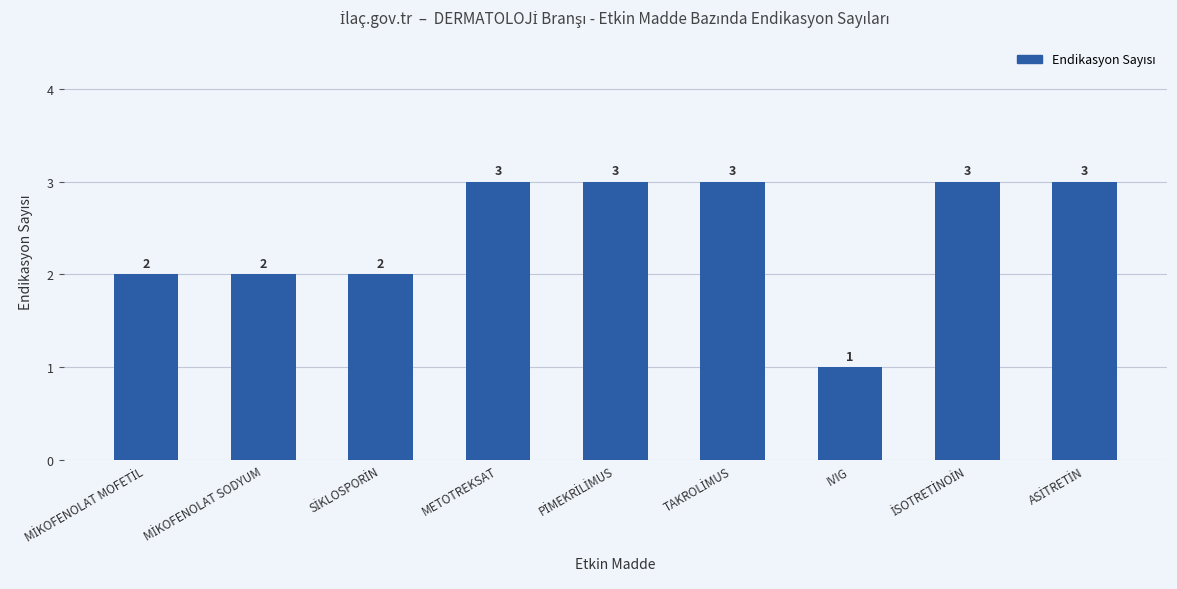

Reading left to right, extract all data points from this chart.

2	2	2	3	3	3	1	3	3